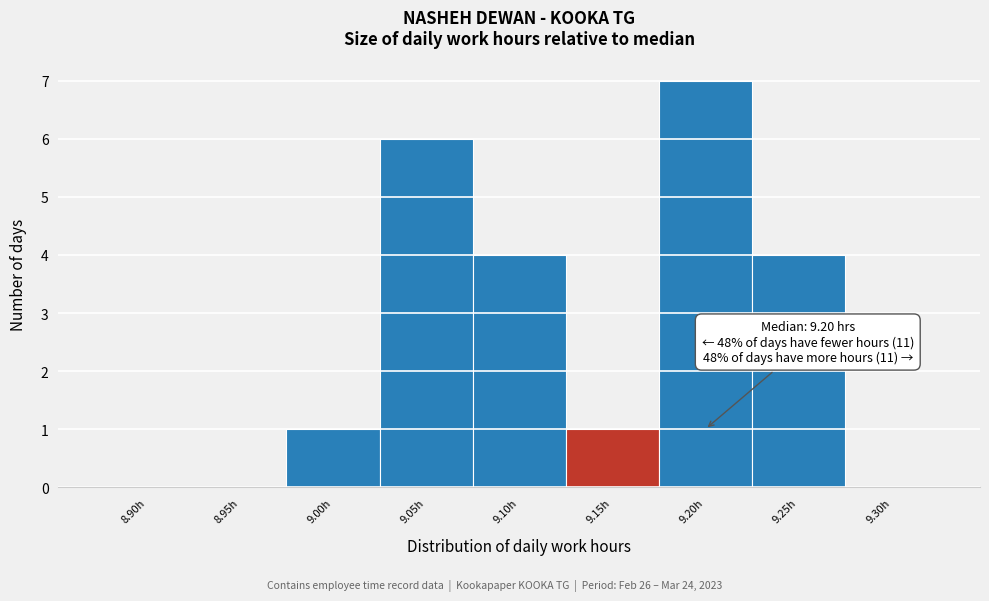

Reading left to right, list all the values displayed in this chart.

8.90h=0	8.95h=0	9.00h=1	9.05h=6	9.10h=4	9.15h=1	9.20h=7	9.25h=4	9.30h=0